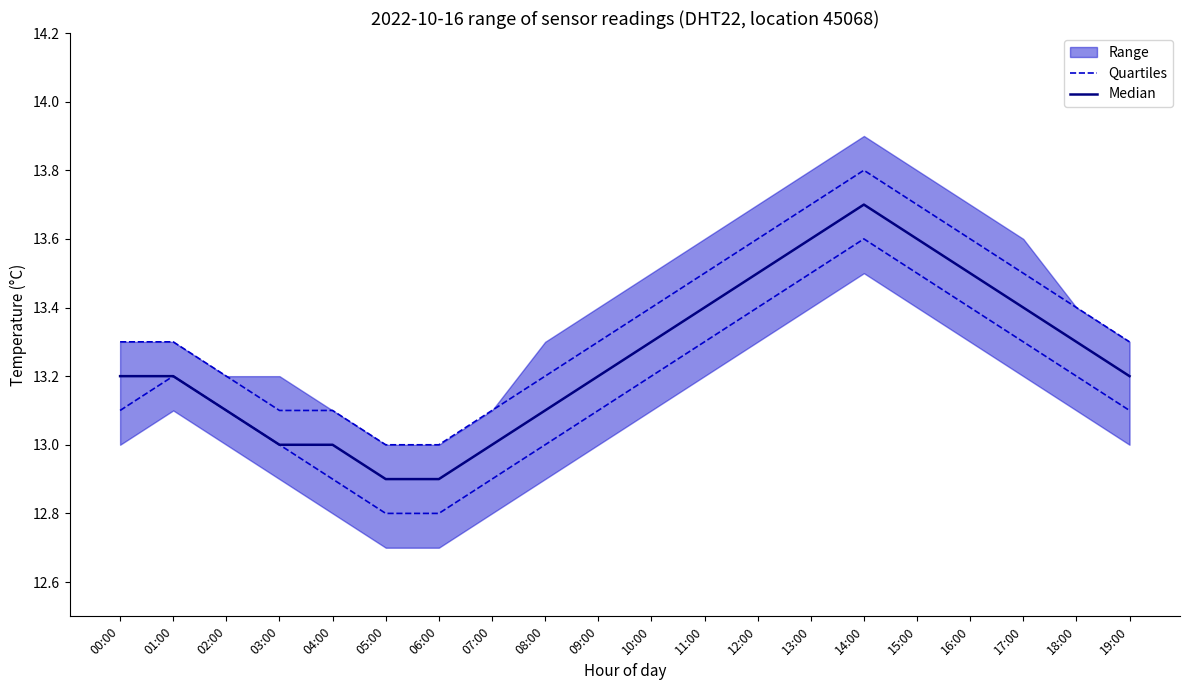

What is the sum of all Quartiles values?

263.4